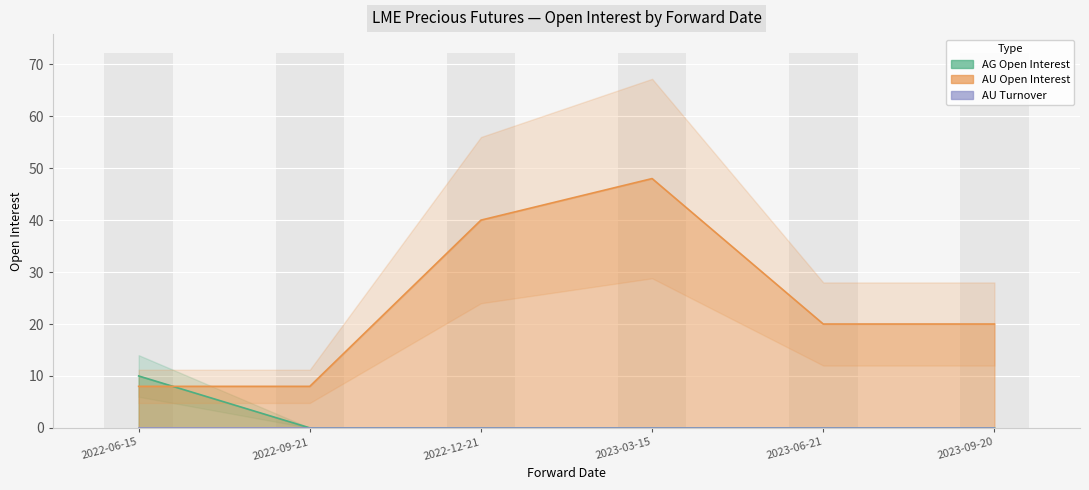

What is the spread (max minus min) of values at 2022-09-21?

8